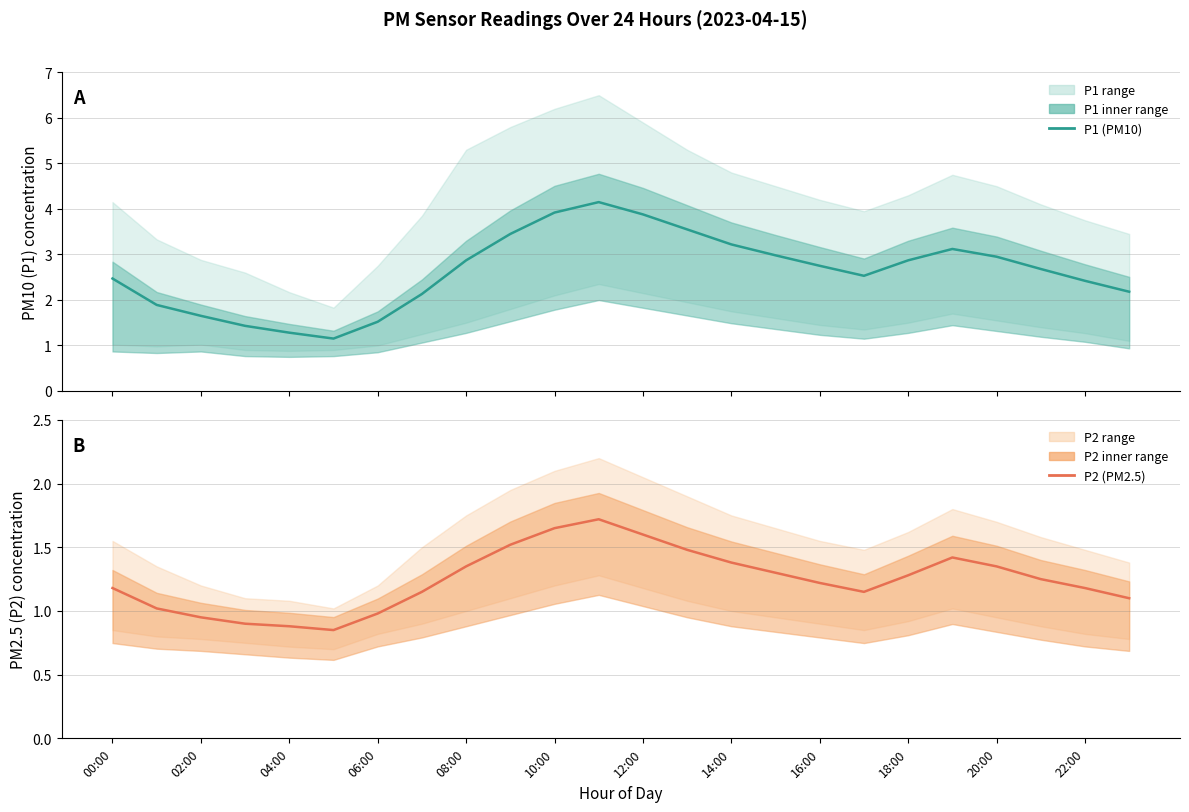

Is this an area chart (filled region under the line)?

No